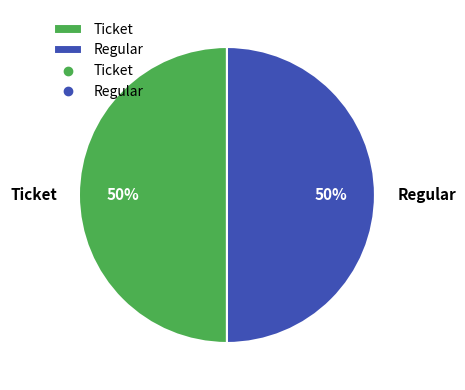

To the nearest percent, what is the difference between the Ticket and Regular slice percentages?

0%